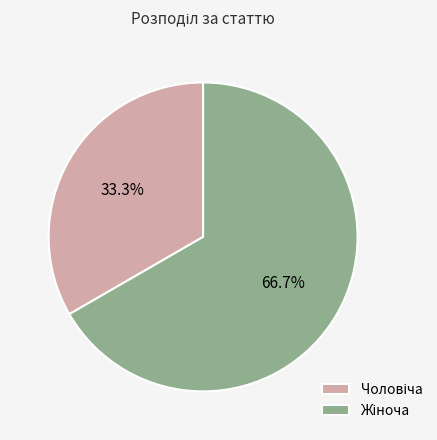

Is there any slice that represents more than half of the pie?

Yes